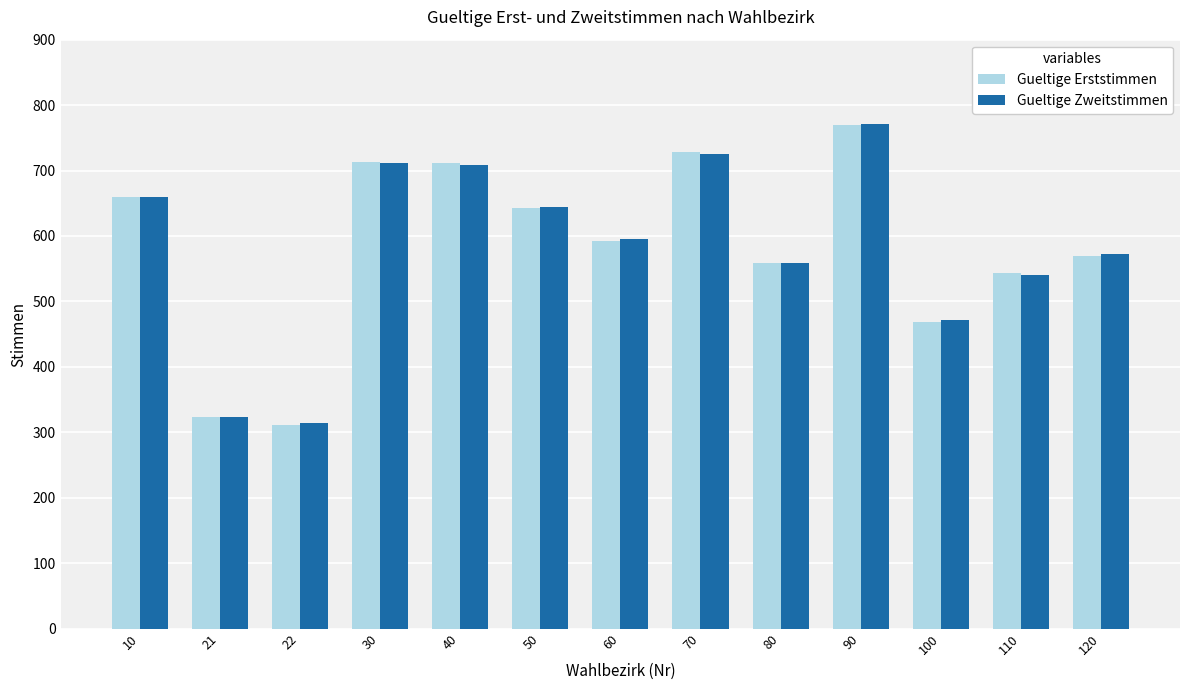

Is it true that Gueltige Erststimmen equals 642 at 50?

True